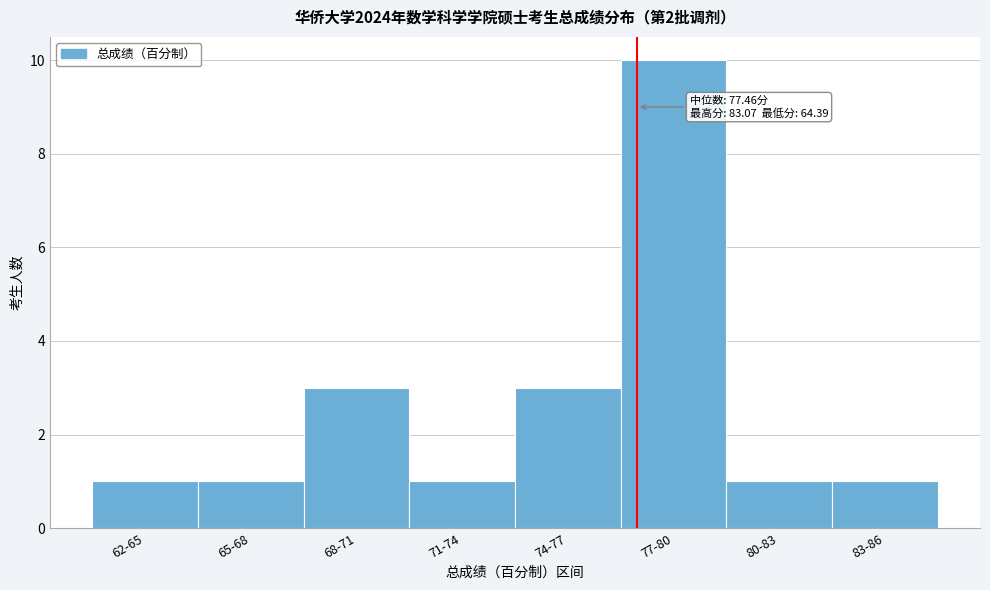

Reading left to right, what are all the values shown in this chart?

62-65=1	65-68=1	68-71=3	71-74=1	74-77=3	77-80=10	80-83=1	83-86=1